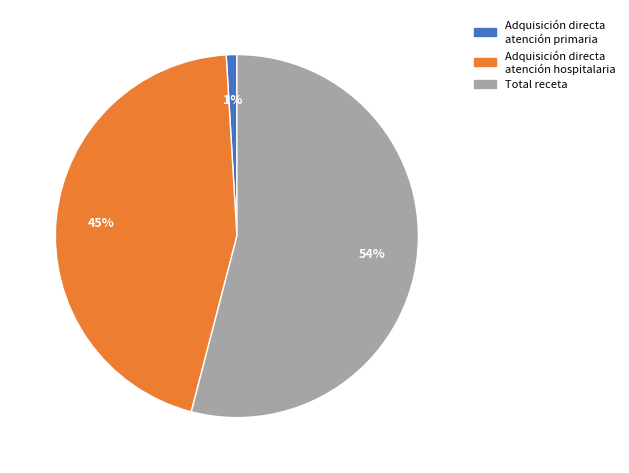

Which slice is the smallest?

Adquisición directa atención primaria